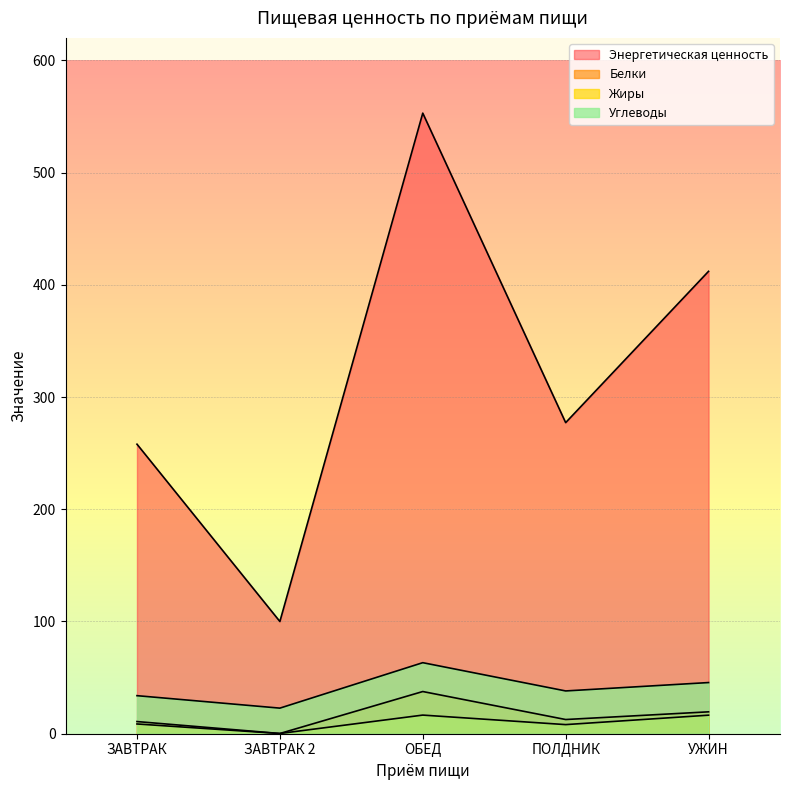

At which category is the sum across all series the highest?

ОБЕД